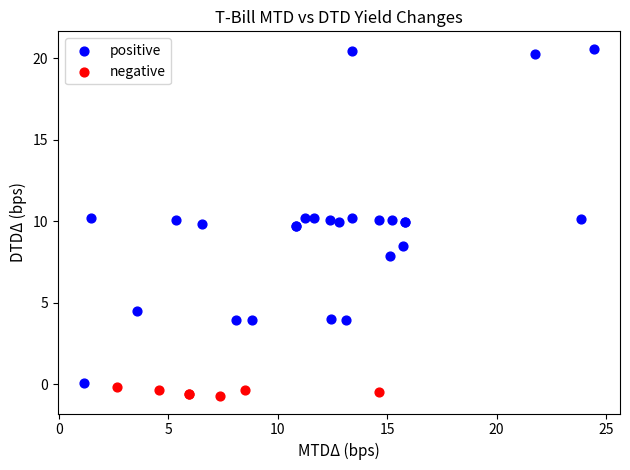

What are all the series names shown in the legend?

positive, negative